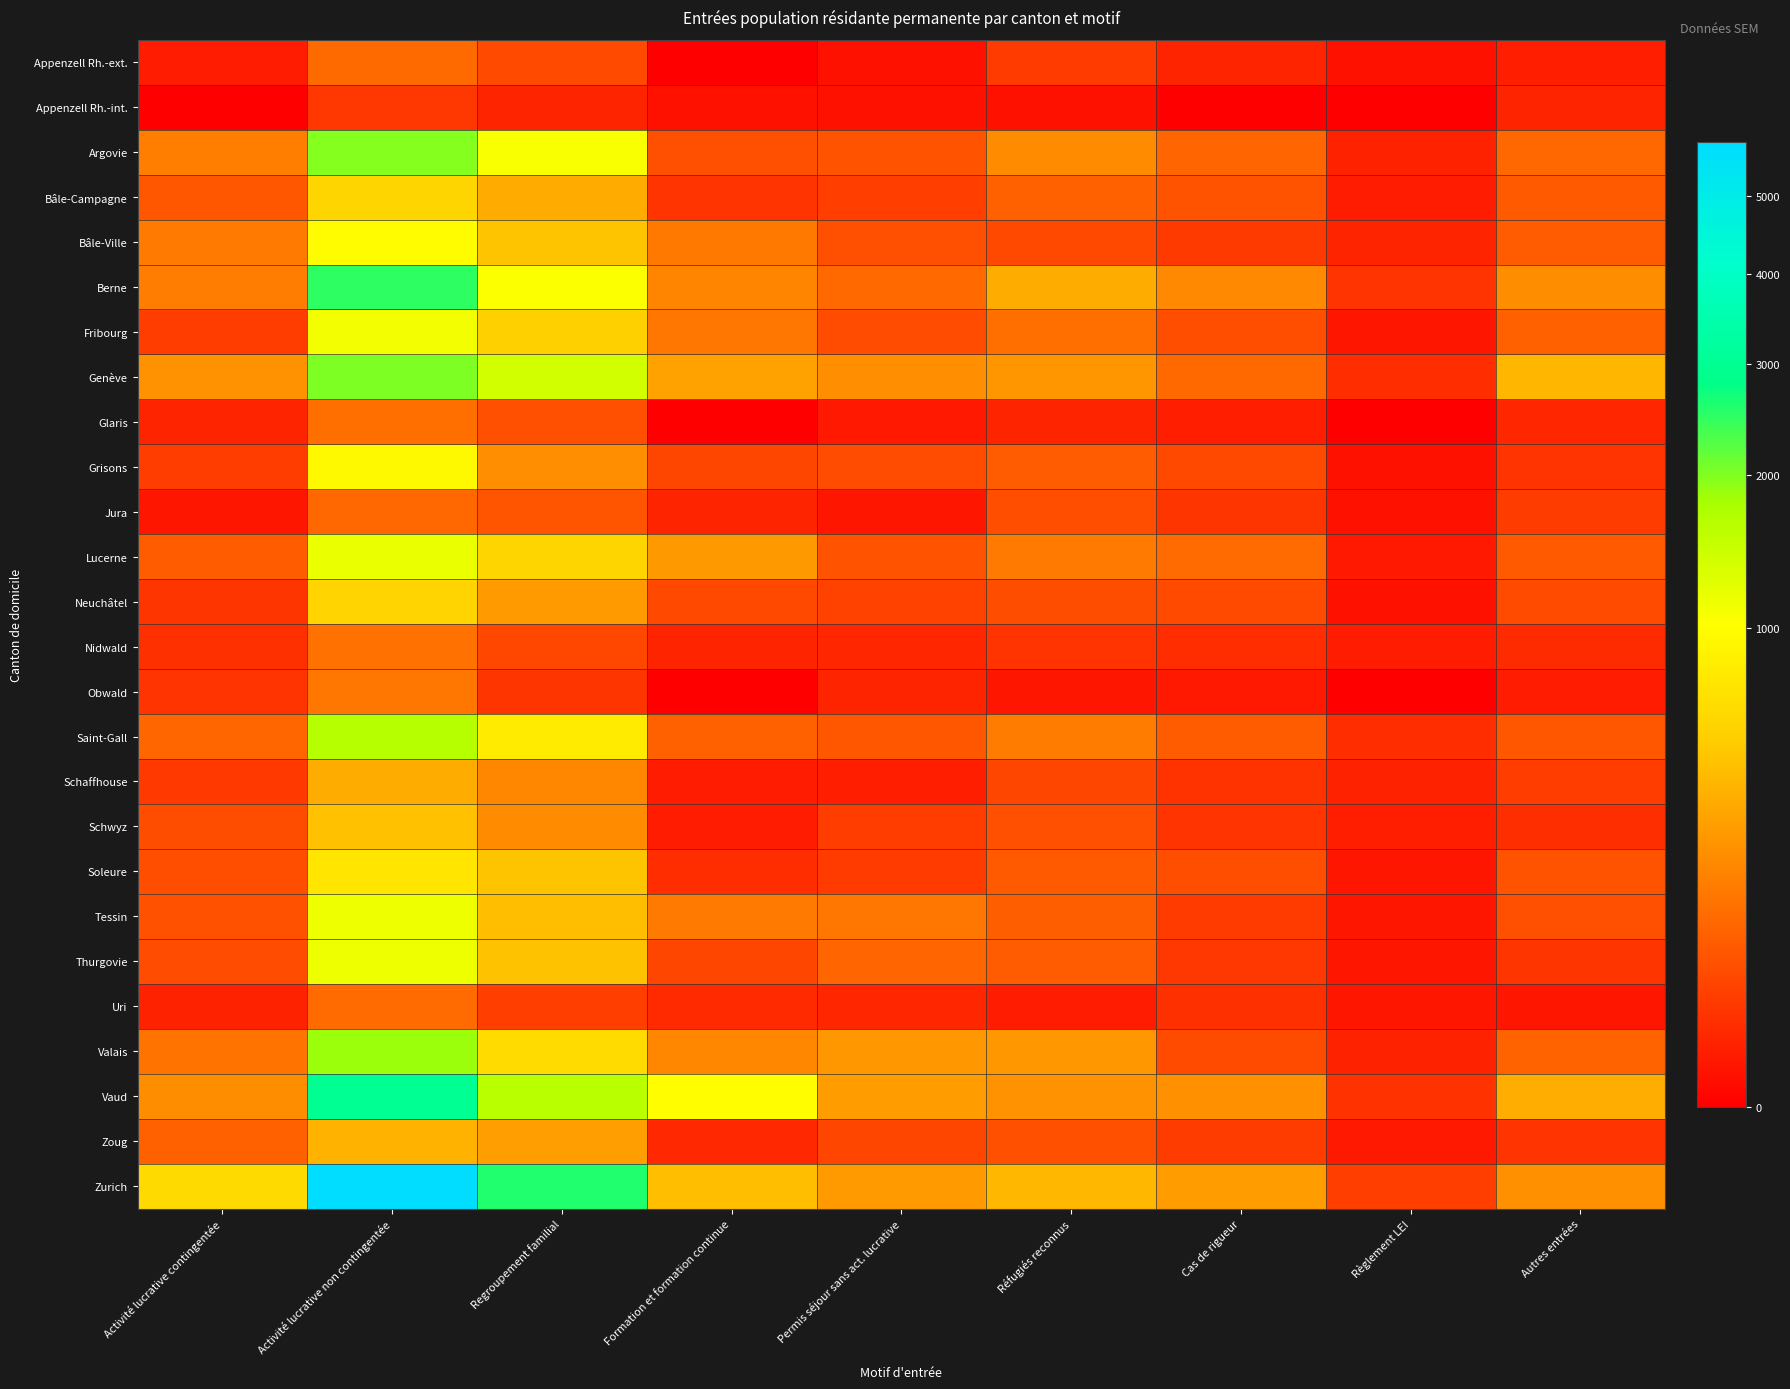

At which category does the chart reach its peak across all series?

Activité lucrative non contingentée